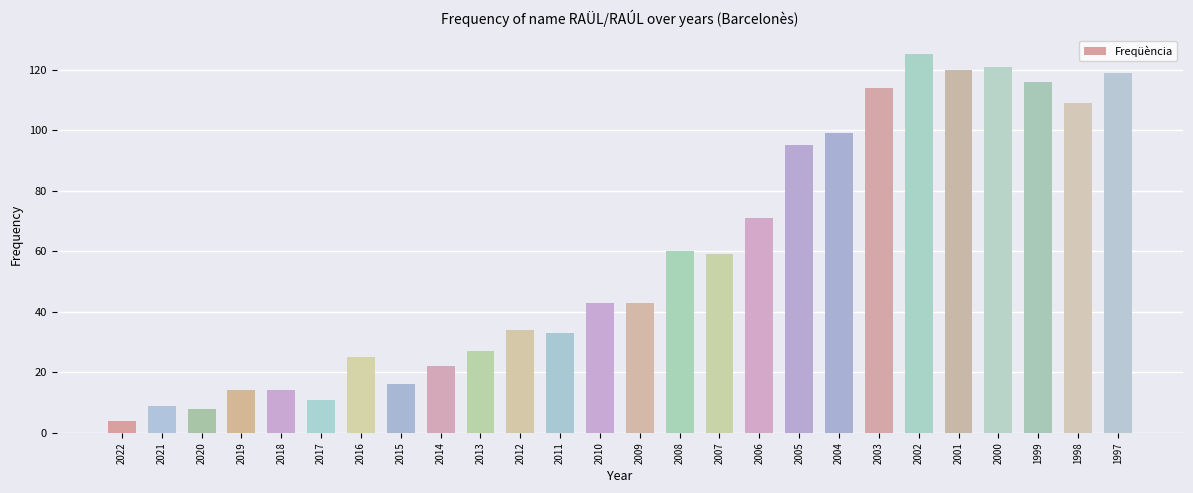

Reading left to right, what are all the values shown in this chart?

2022=4	2021=9	2020=8	2019=14	2018=14	2017=11	2016=25	2015=16	2014=22	2013=27	2012=34	2011=33	2010=43	2009=43	2008=60	2007=59	2006=71	2005=95	2004=99	2003=114	2002=125	2001=120	2000=121	1999=116	1998=109	1997=119